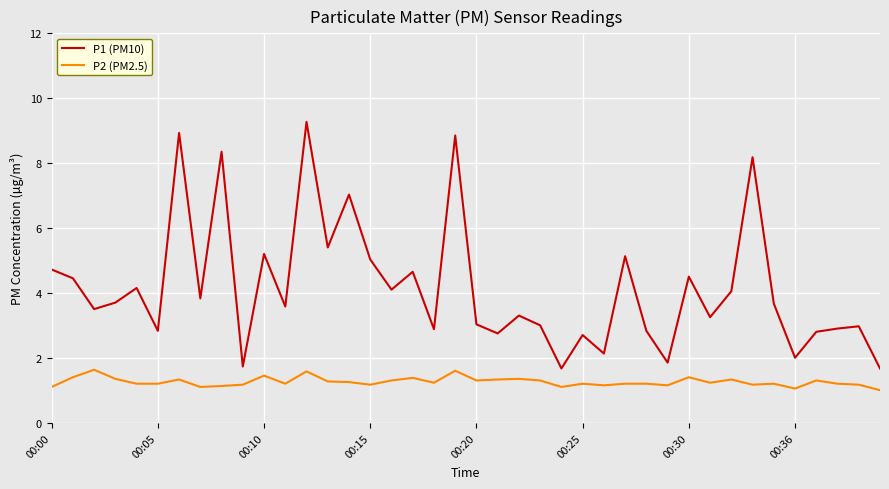

What is the difference between the maximum and minimum values in the P2 (PM2.5) series?

0.6